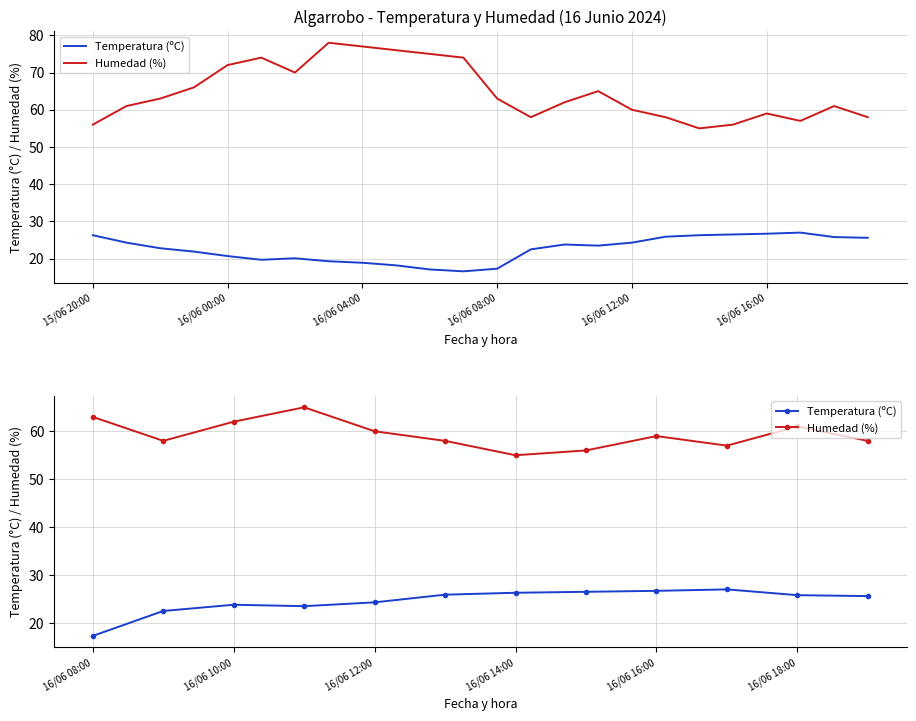

The value of Humedad (%) at 16/06 14:00 is 55.0. True or false?

True